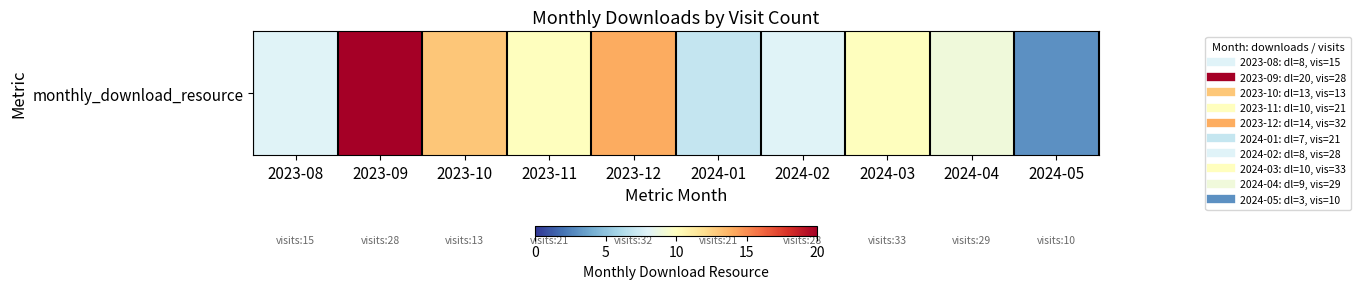

Rank the categories by value from lowest to highest.

2024-05, 2024-01, 2023-08, 2024-02, 2024-04, 2023-11, 2024-03, 2023-10, 2023-12, 2023-09